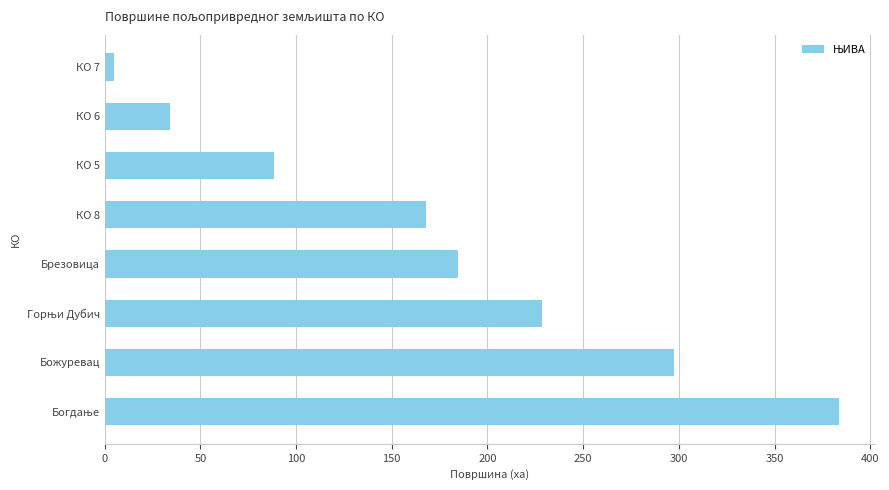

What is the difference between the maximum and second lowest values?

349.5